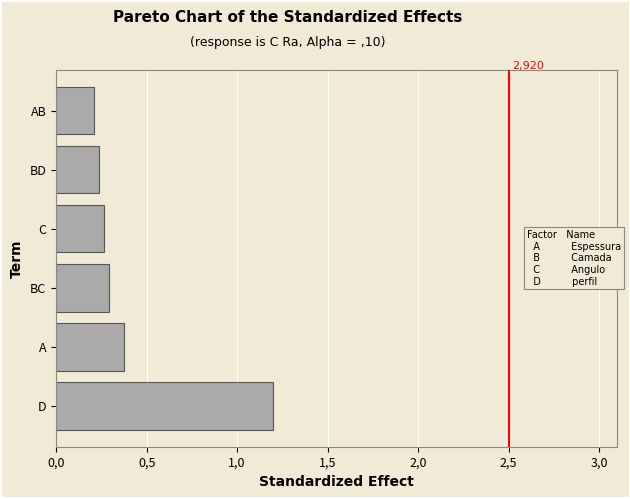

How many values are between 0 and 1?

5